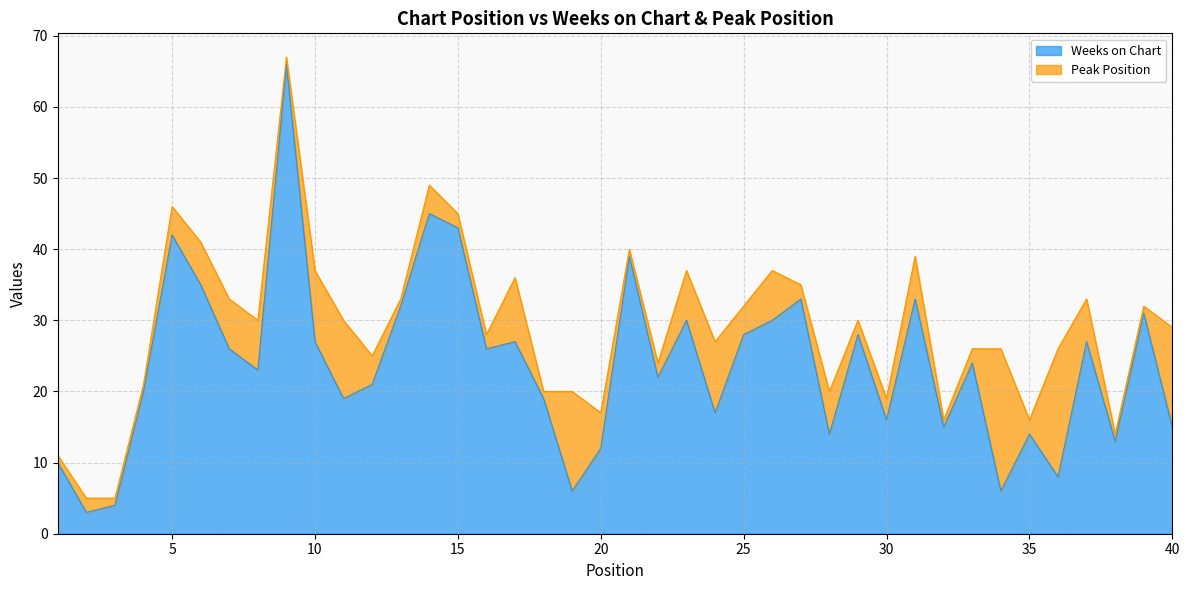

List the labels in order of value, smallest first.

2, 3, 19, 34, 36, 1, 20, 38, 28, 35, 32, 40, 30, 24, 11, 18, 4, 12, 22, 8, 33, 7, 16, 10, 17, 37, 25, 29, 23, 26, 39, 13, 27, 31, 6, 21, 5, 15, 14, 9